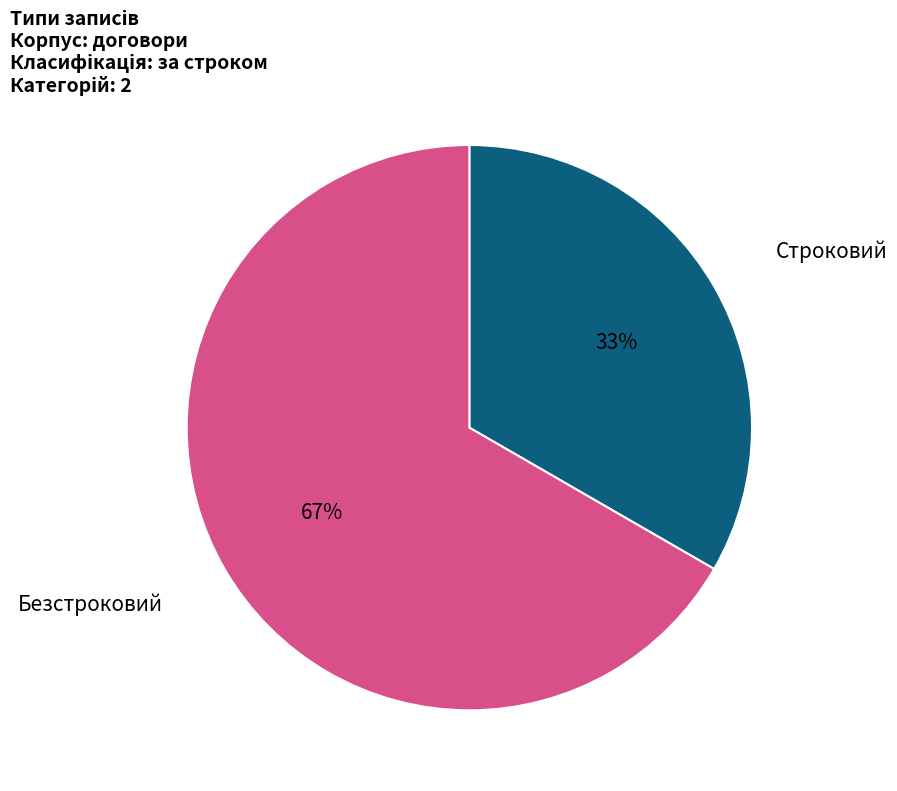

Which category accounts for the majority?

Безстроковий